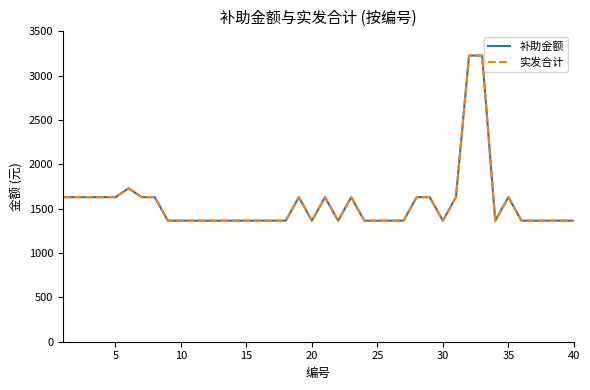

True or false: 补助金额 and 实发合计 intersect in this chart.

False